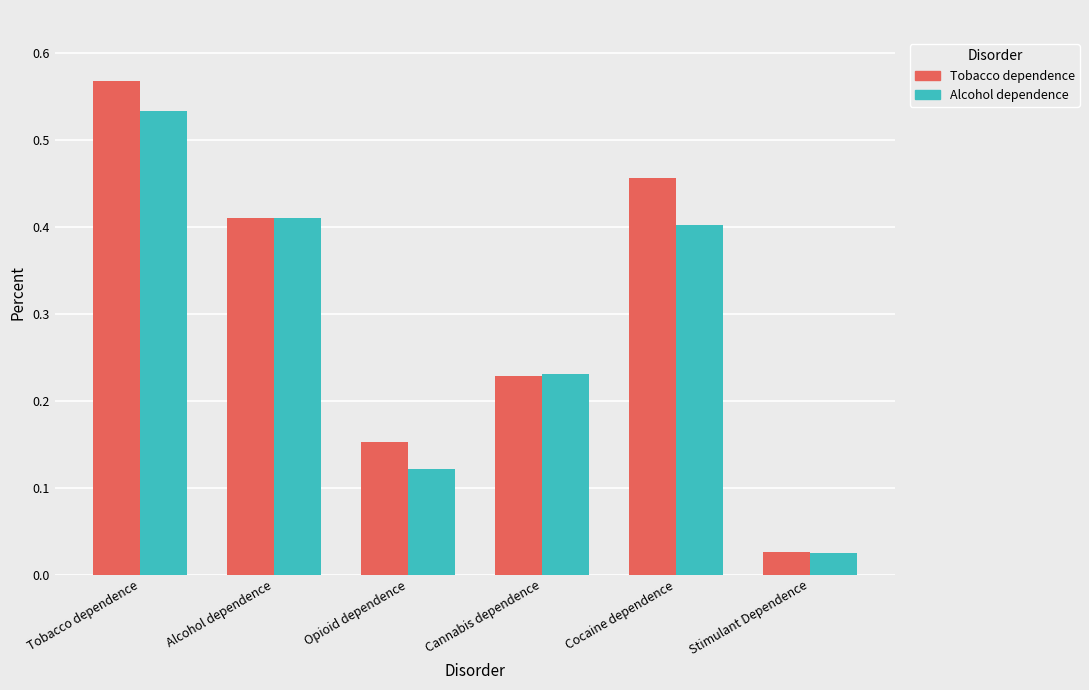

What is the sum of the Tobacco dependence values at Stimulant Dependence and Cannabis dependence?

0.3